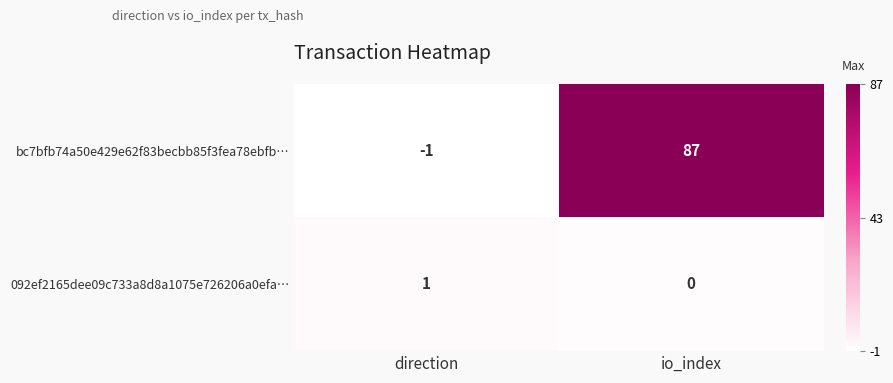

Is the value of bc7bfb74a50e429e62f83becbb85f3fea78ebfb… at direction greater than the value of 092ef2165dee09c733a8d8a1075e726206a0efa… at io_index?

No